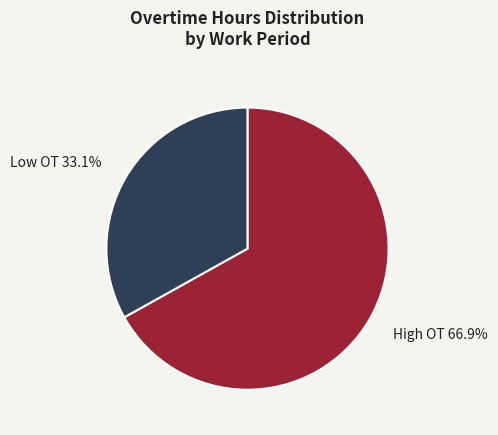

What is the majority slice?

High OT